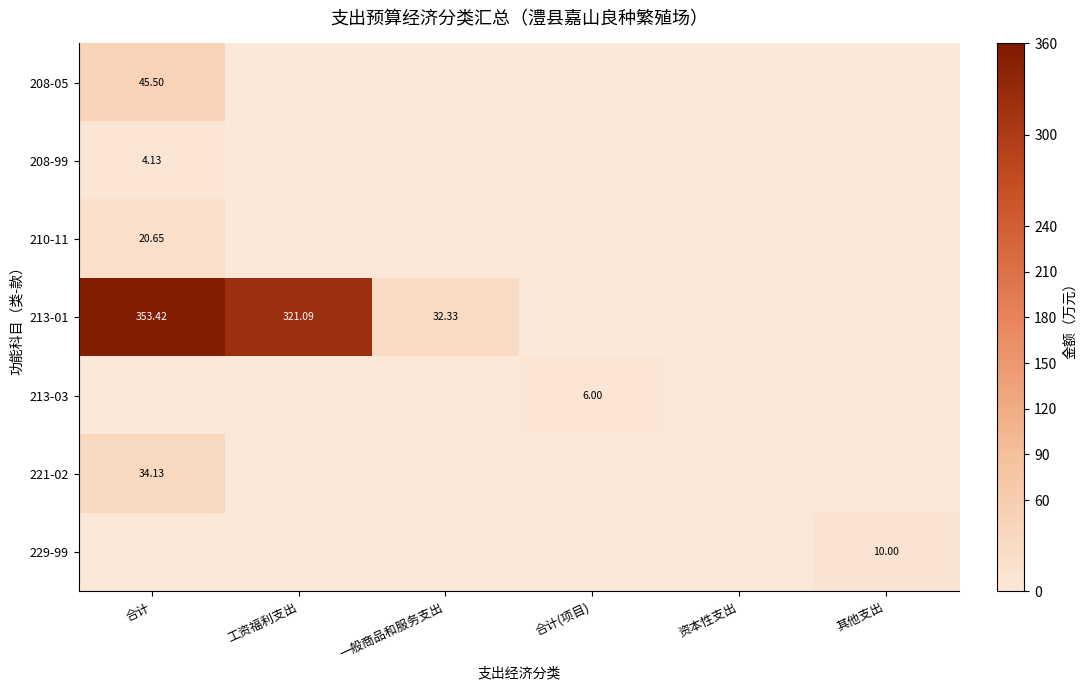

Which series has the largest range (max minus min)?

213-01